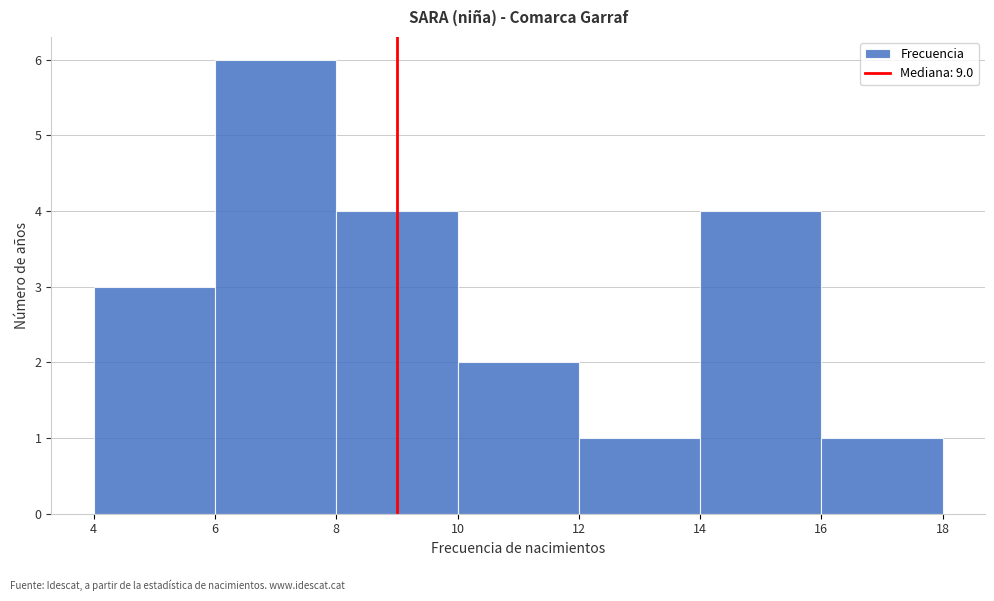

What is the height of the bar covering 12 to 14 on the x-axis? The values are not printed on the chart, so give them approximately, as read against the axis.

1